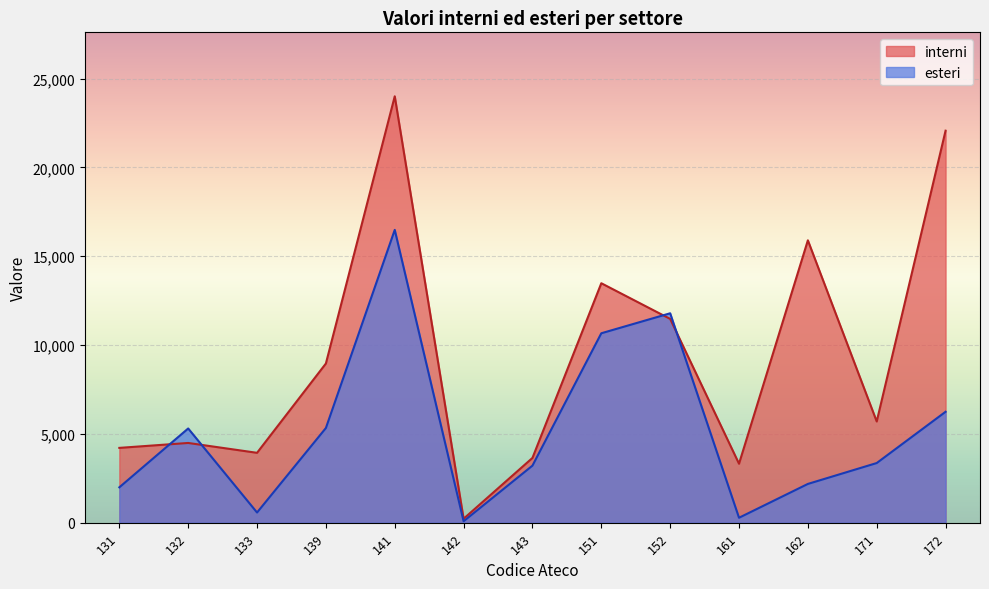

The interni series shows 13477 at 151. True or false?

True